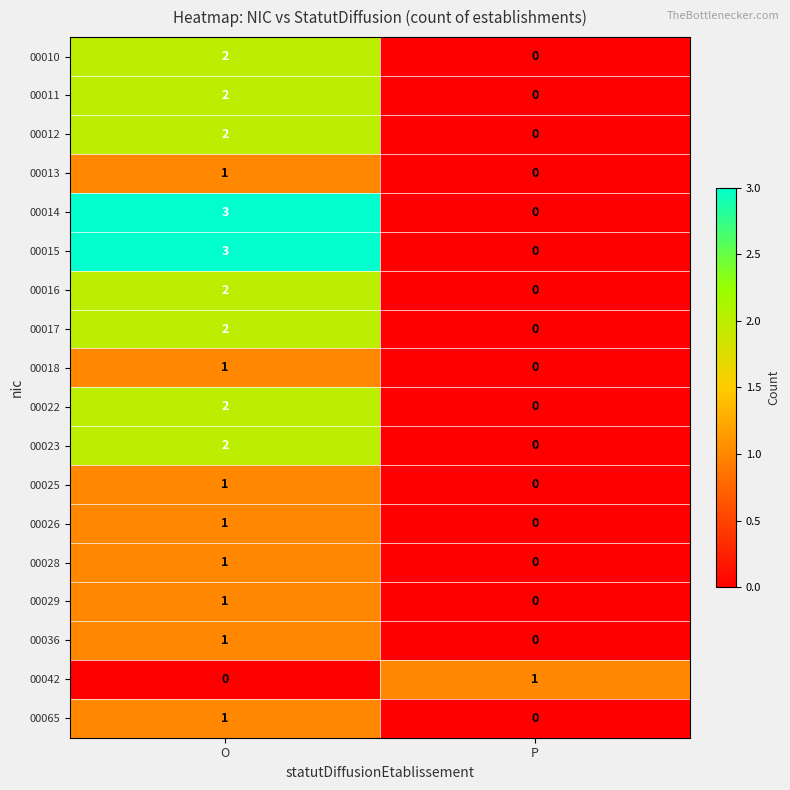

The 00023 series shows -1 at P. True or false?

False